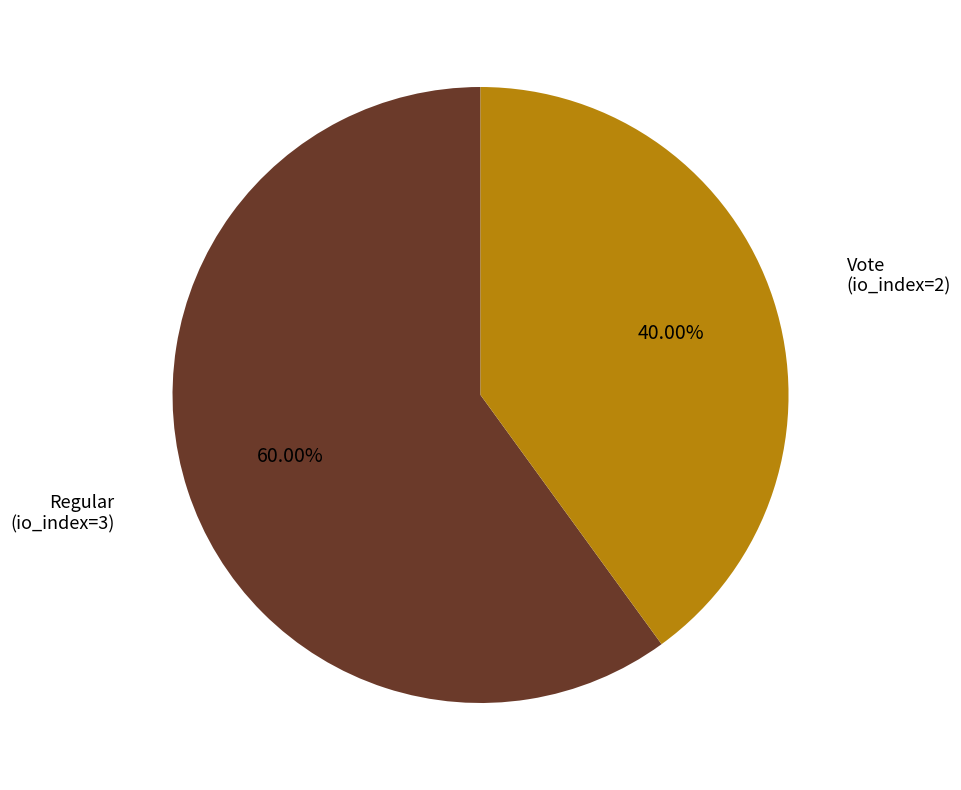

Is there any slice that represents more than half of the pie?

Yes